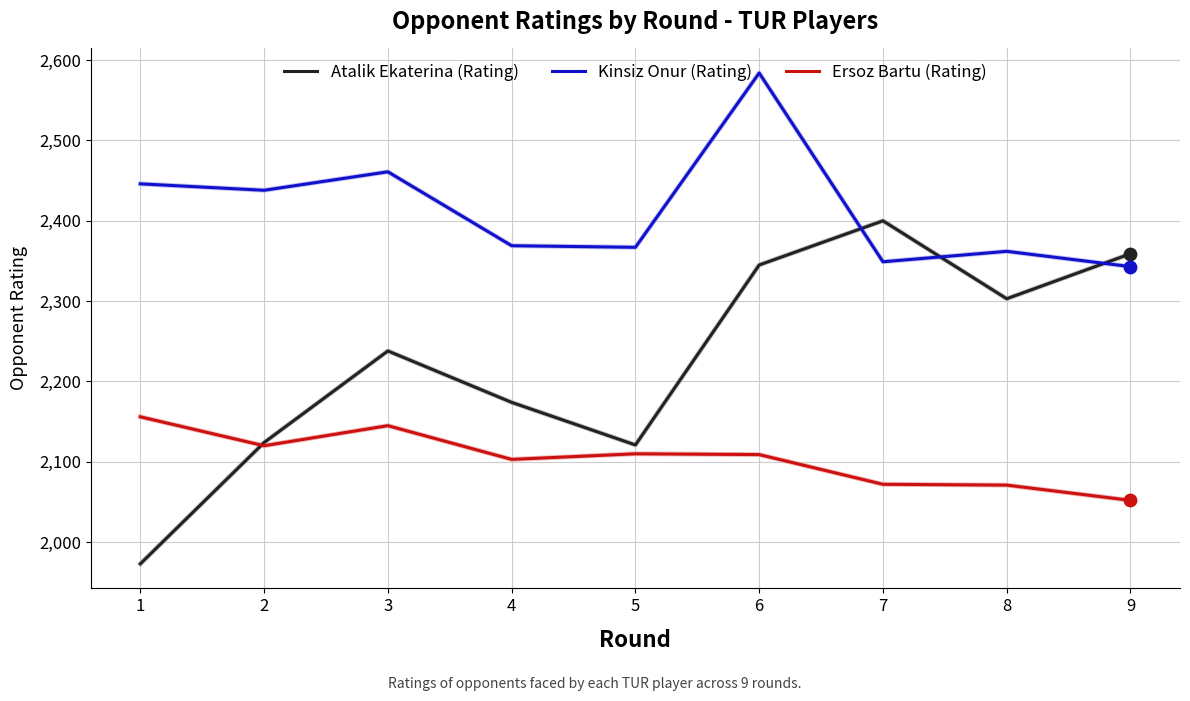

Between 1 and 8, which series saw the biggest shift?

Atalik Ekaterina (Rating)